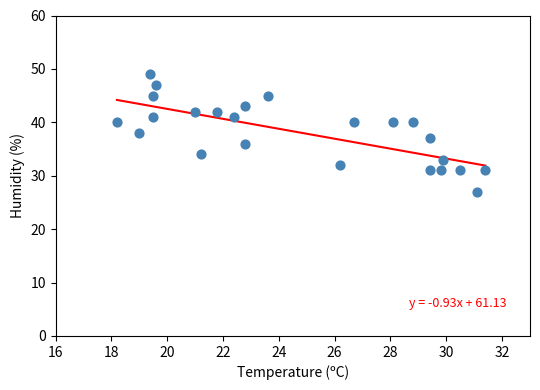

What is the range of Y values (max minus min)?

22